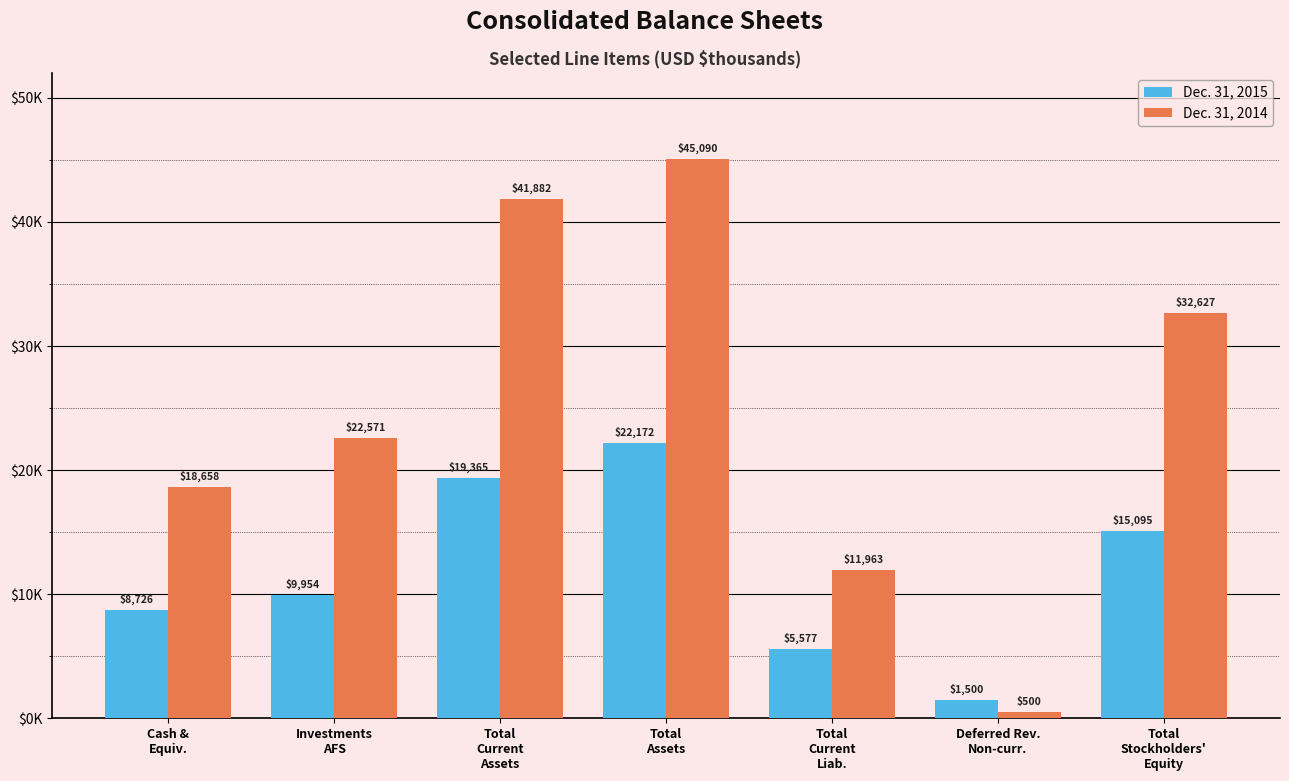

What are all the series names shown in the legend?

Dec. 31, 2015, Dec. 31, 2014